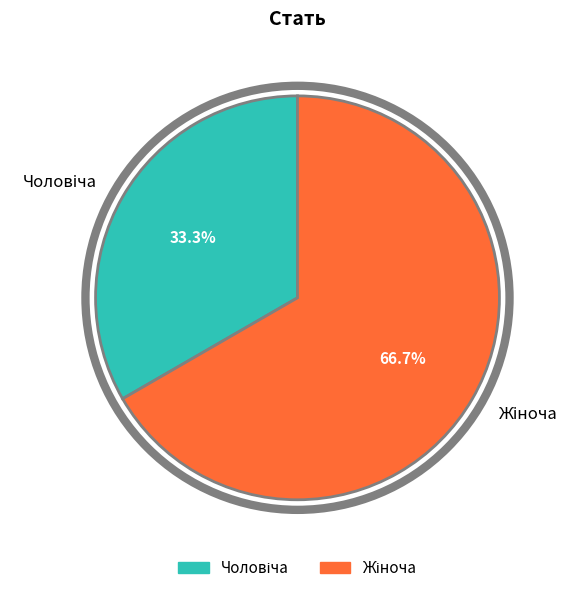

Does any single category account for the majority?

Yes